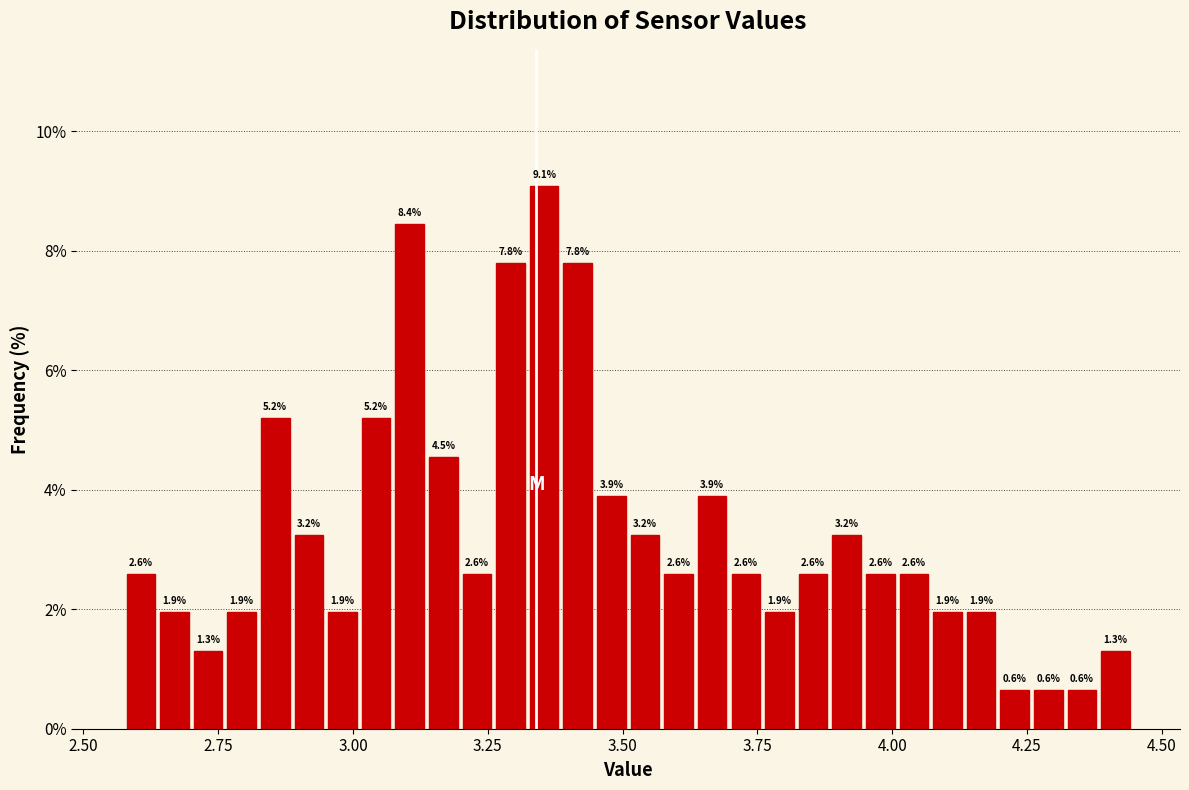

Around what value on the x-axis is the tallest bar? Give the approximate position of its centre, as read against the axis.

3.35